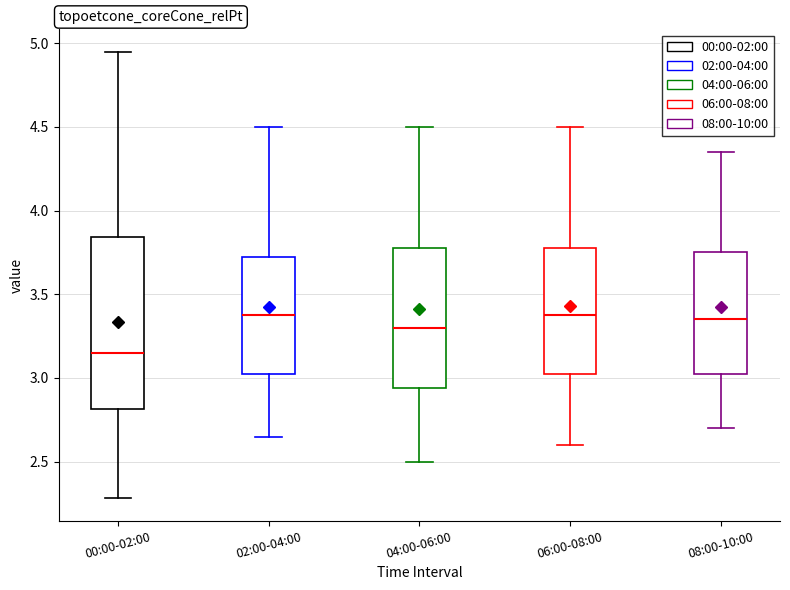

Where does the lower whisker of the box for 04:00-06:00 end on the y-axis? The values are not printed on the chart, so give them approximately, as read against the axis.

2.50